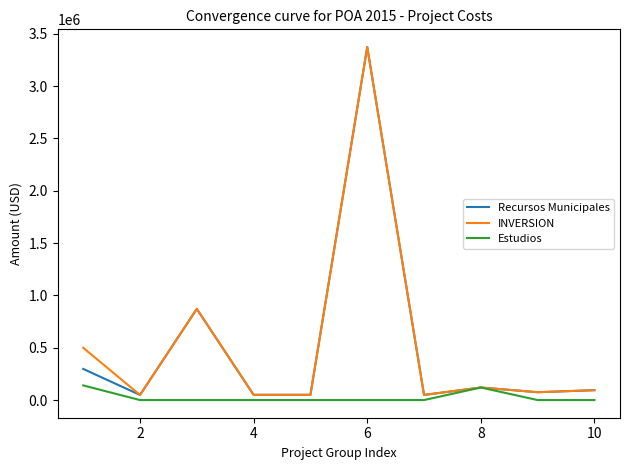

What is the maximum value shown in the chart?

3373573.6